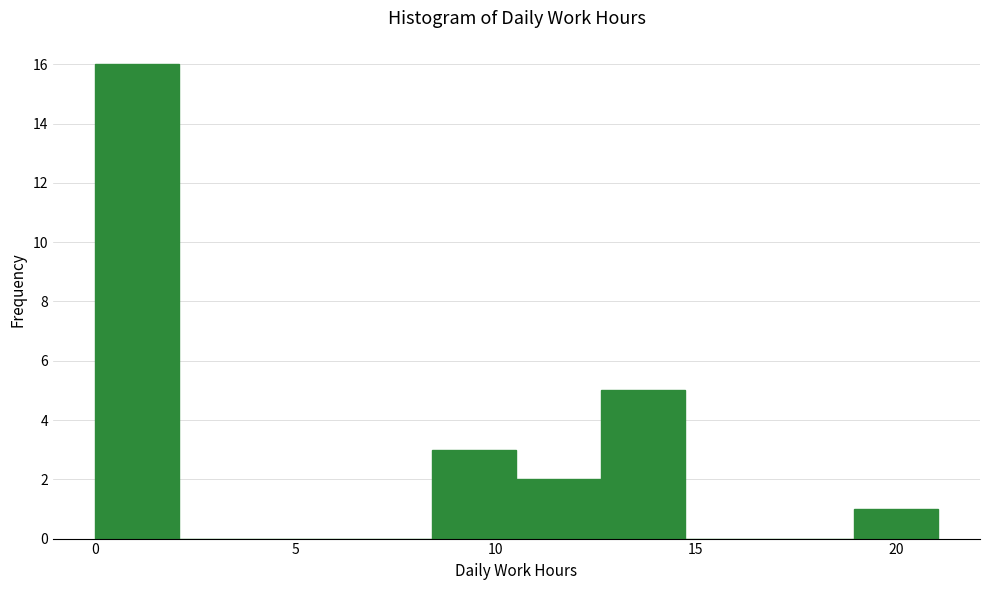

Reading left to right, transcribe this chart: for each bar, give the range it covers on the x-axis and its height. Neither the bar edges nor the heights are printed on the chart, so give them approximately, as read against the axes.

0.0 to 2.0: 16
2.0 to 4.0: 0
4.0 to 6.5: 0
6.5 to 8.5: 0
8.5 to 10.5: 3
10.5 to 12.5: 2
12.5 to 14.5: 5
14.5 to 17.0: 0
17.0 to 19.0: 0
19.0 to 21.0: 1